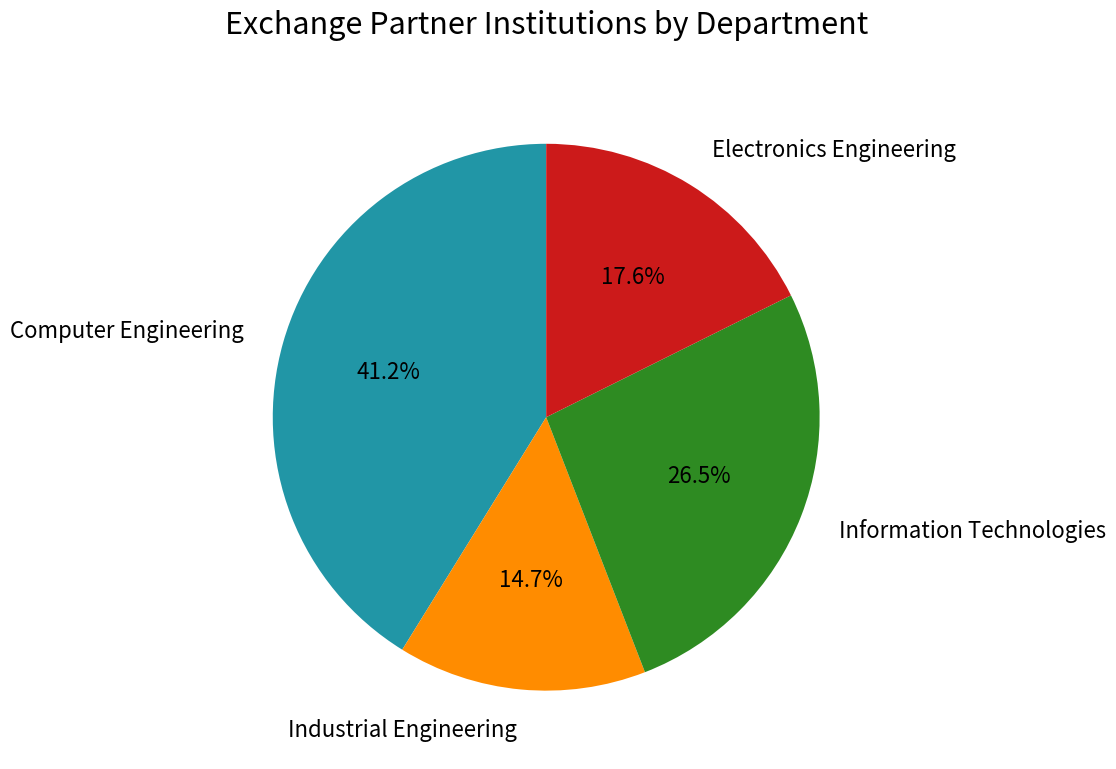

True or false: Electronics Engineering accounts for 6% of the total.

False